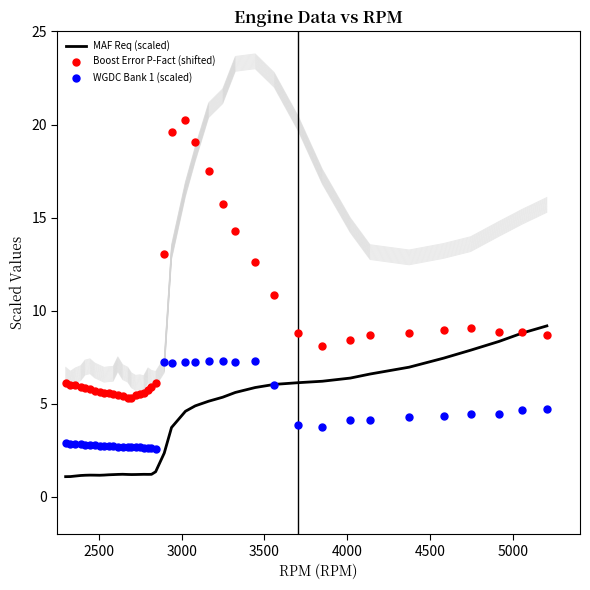

What are all the series names shown in the legend?

MAF Req (scaled), Boost Error P-Fact (shifted), WGDC Bank 1 (scaled)